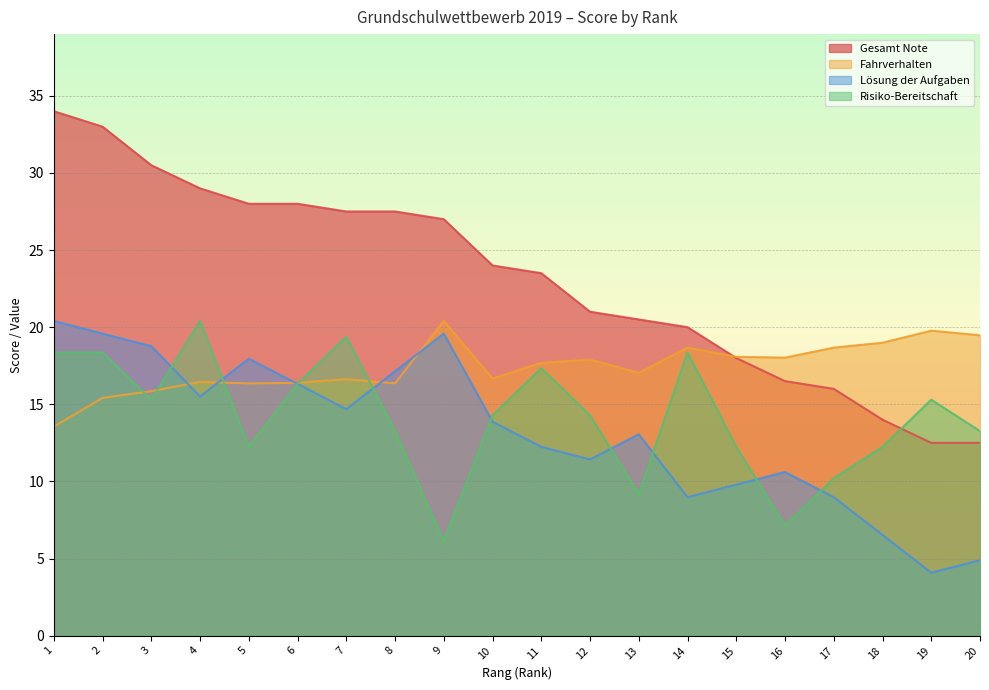

At how many categories does at least one series exceed 28?

4